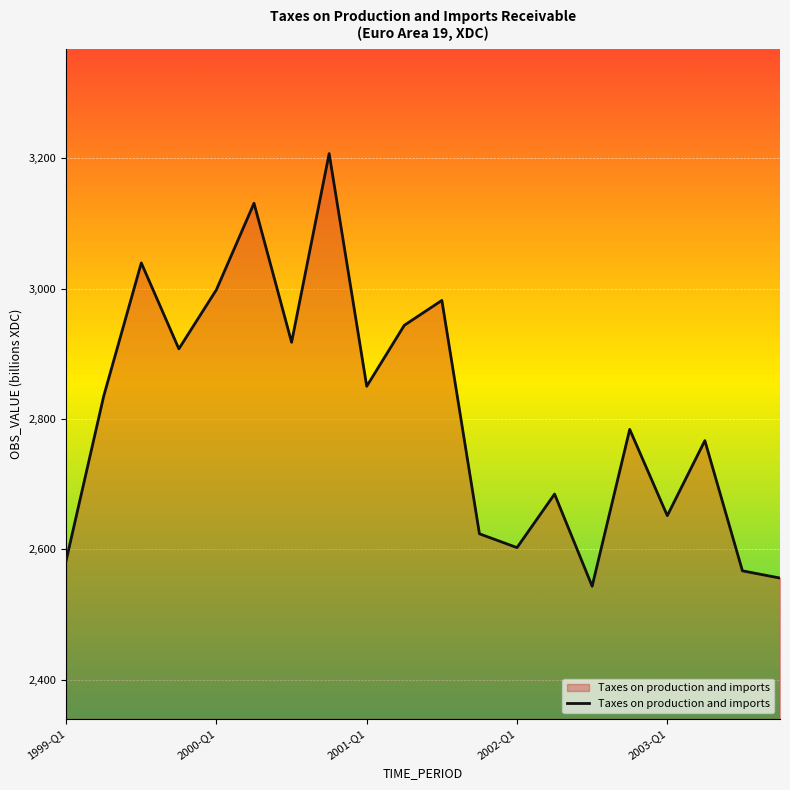

What is the difference between the maximum and minimum values?

663.7